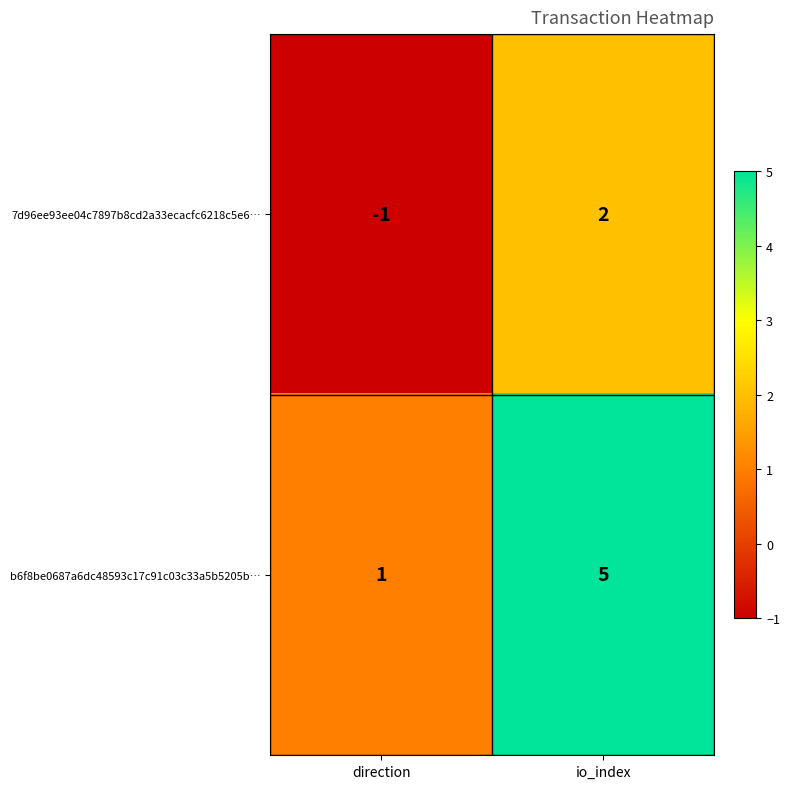

List the series in order of their overall mean, highest first.

b6f8be0687a6dc48593c17c91c03c33a5b5205b…, 7d96ee93ee04c7897b8cd2a33ecacfc6218c5e6…